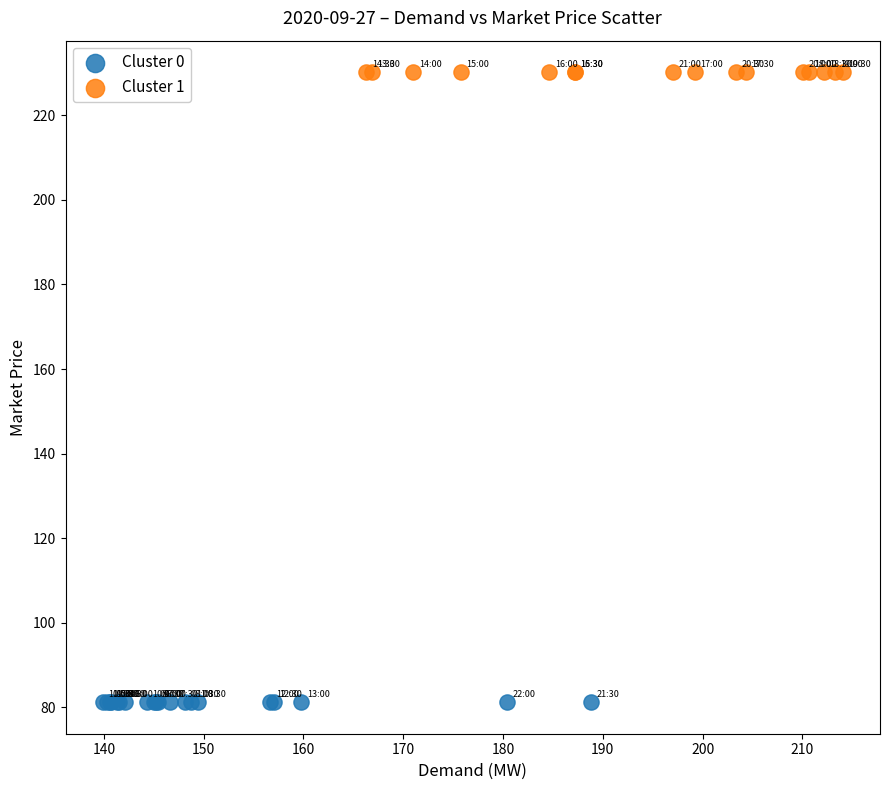

Which series contains the lowest Y value?

Cluster 0